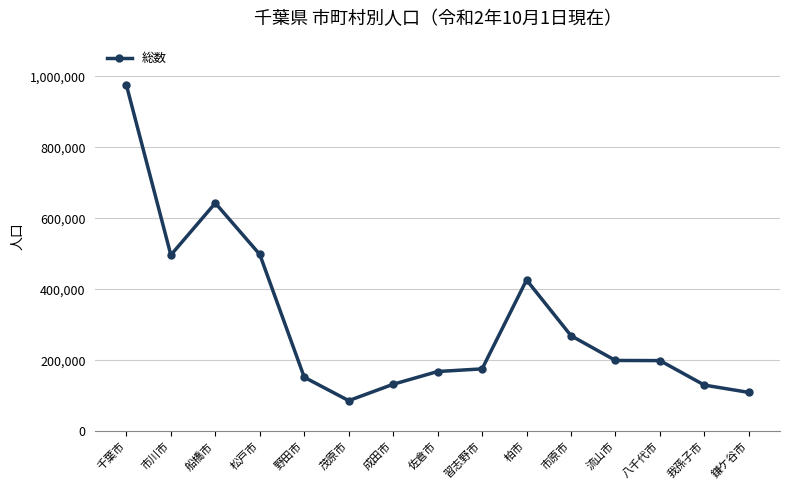

The chart shows a value of 132906 at 成田市. True or false?

True